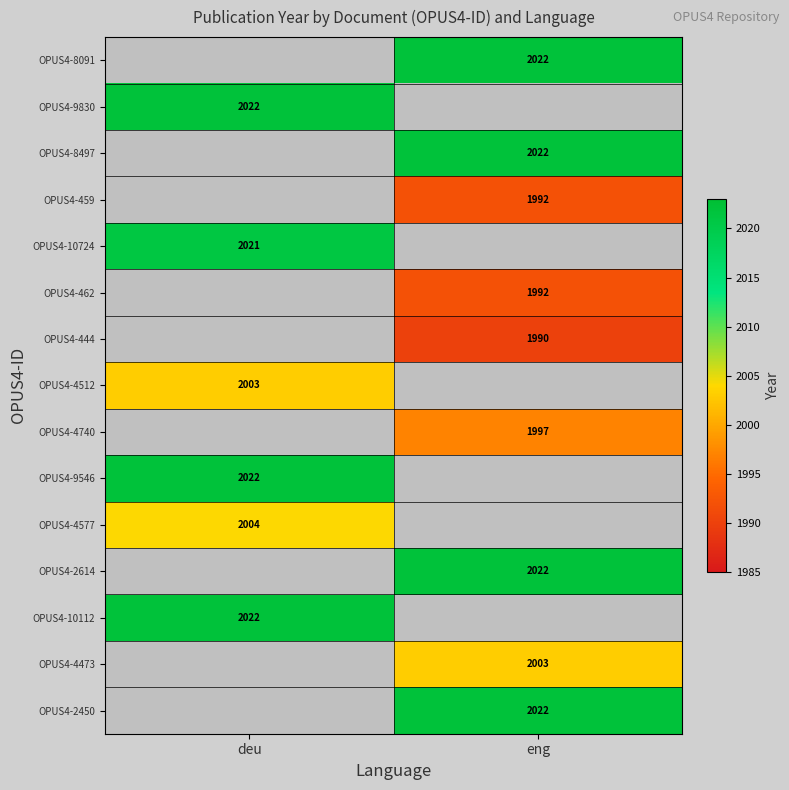

Between deu and eng, which is larger?

eng